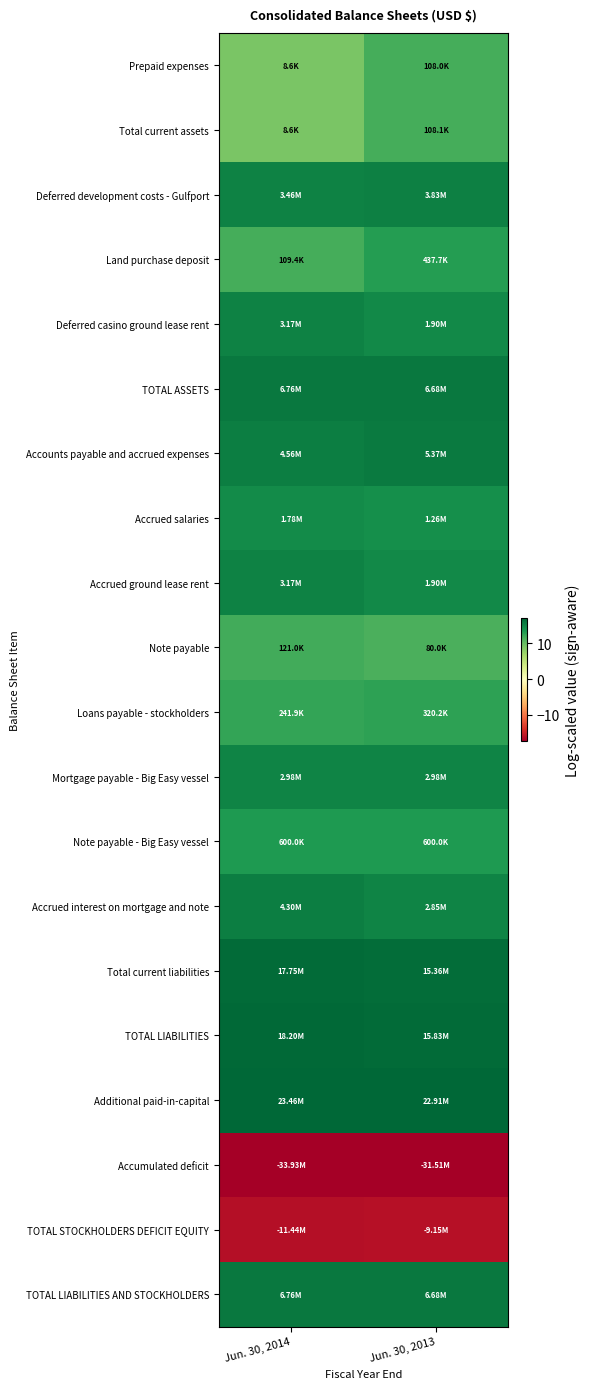

At which category is the sum across all series the highest?

Jun. 30, 2013